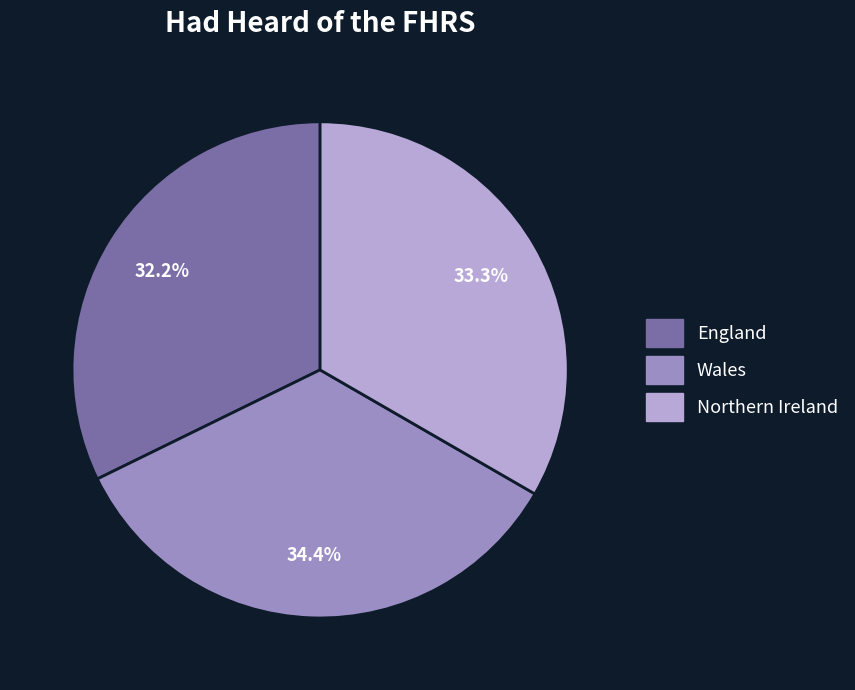

To the nearest percent, what is the difference between the largest and smallest slice percentages?

2%